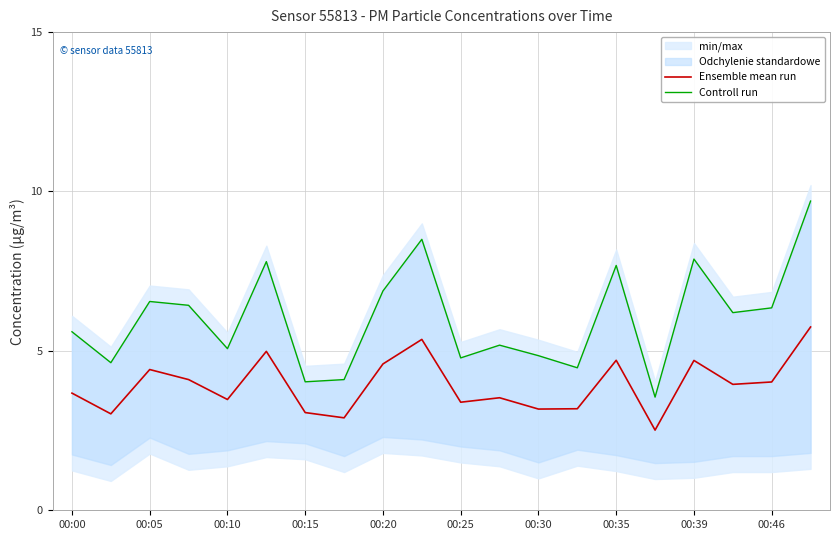

The value of Ensemble mean run at 00:30 is 4.7. True or false?

False